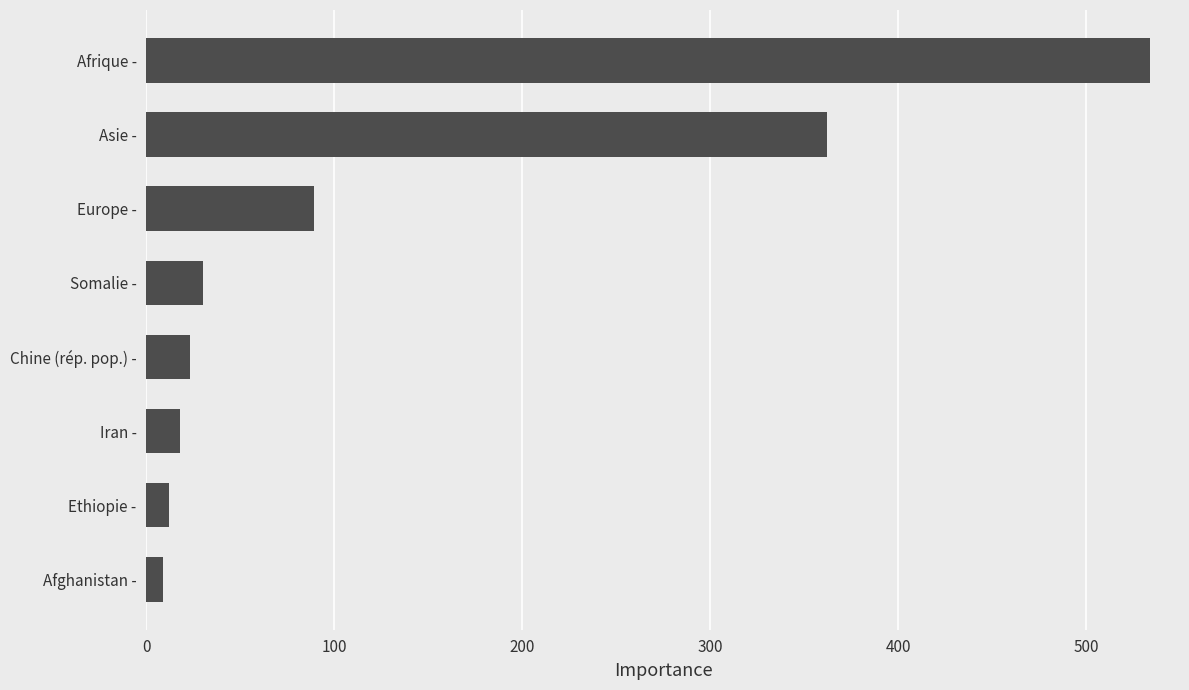

What is the difference between the second highest and minimum values?

353